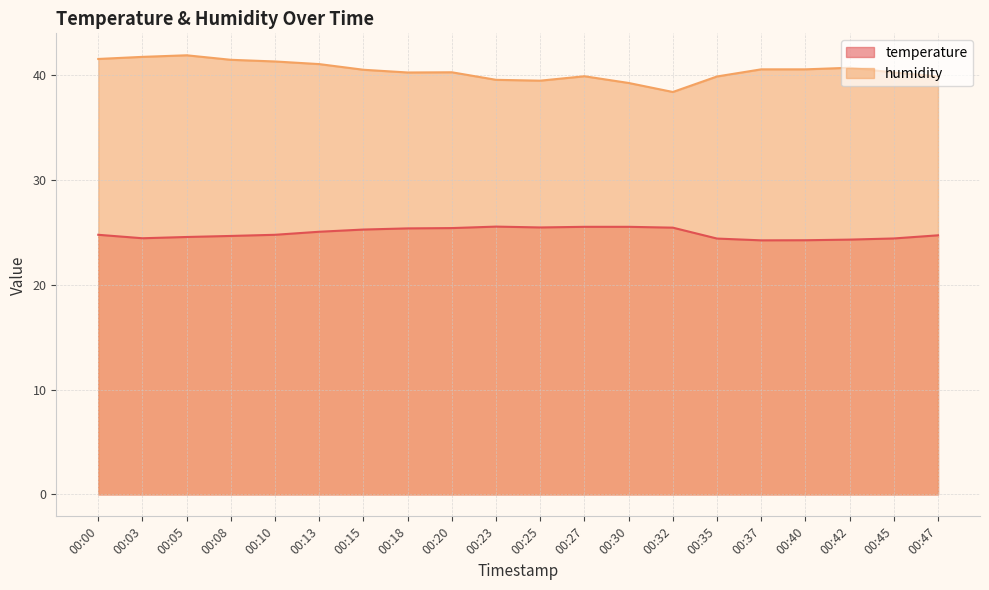

At which category is the sum across all series the highest?

00:05